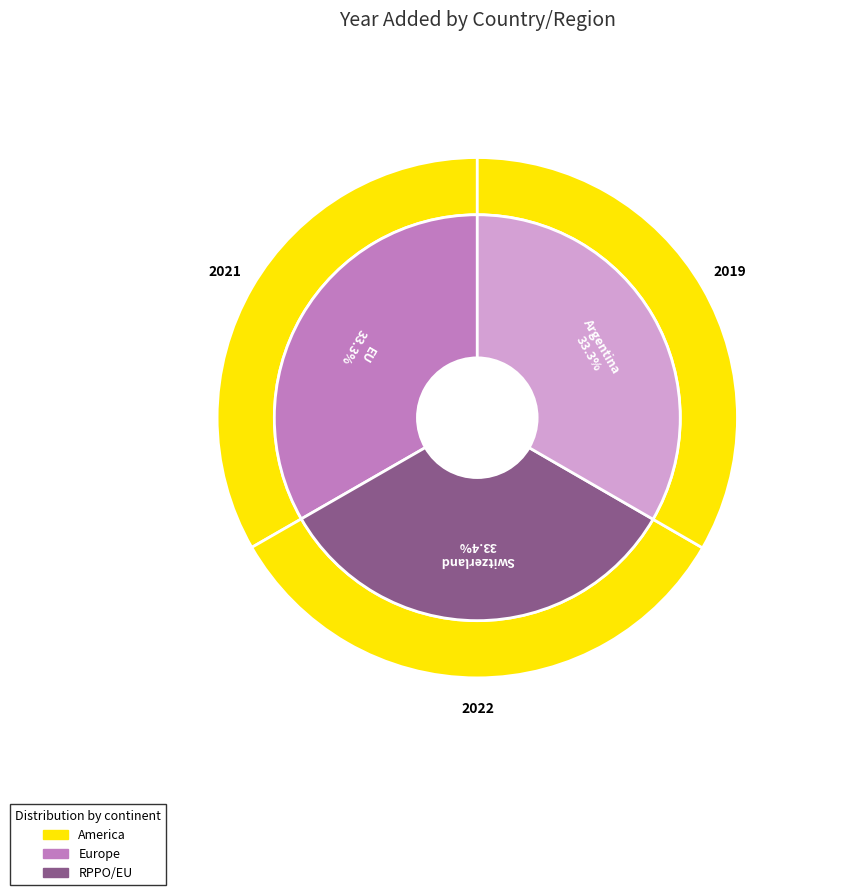

To the nearest percent, what percentage of the pie is Switzerland?

33%